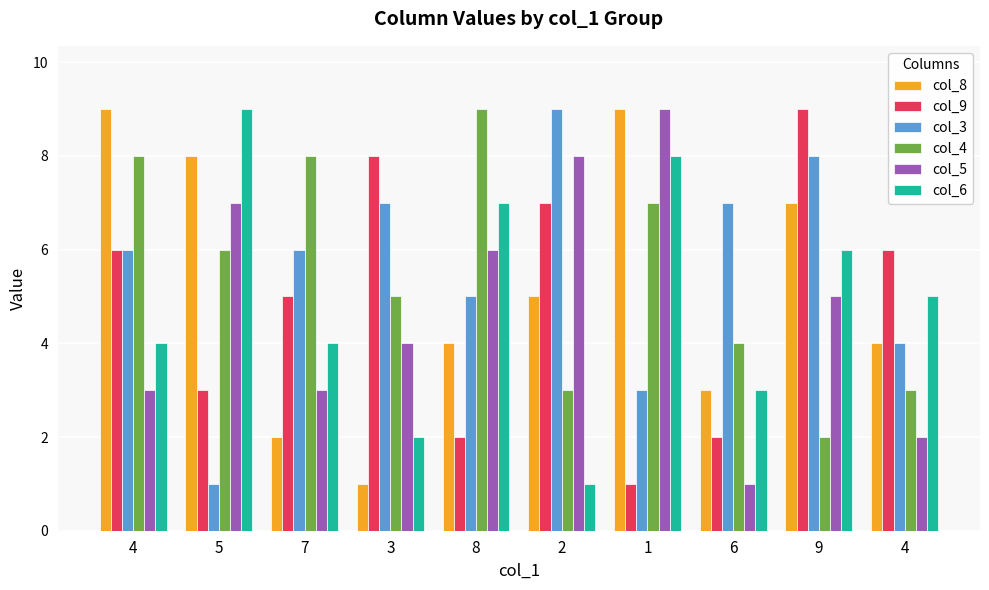

What are all the series names shown in the legend?

col_8, col_9, col_3, col_4, col_5, col_6